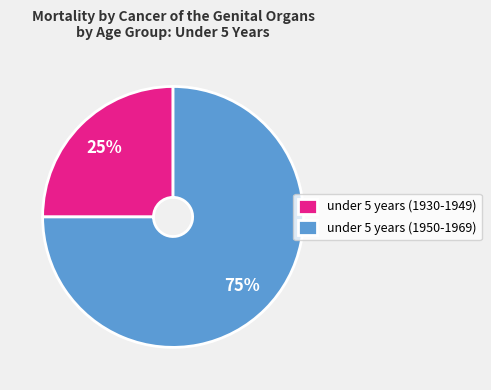

Rank the categories by value from highest to lowest.

under 5 years (1950-1969), under 5 years (1930-1949)